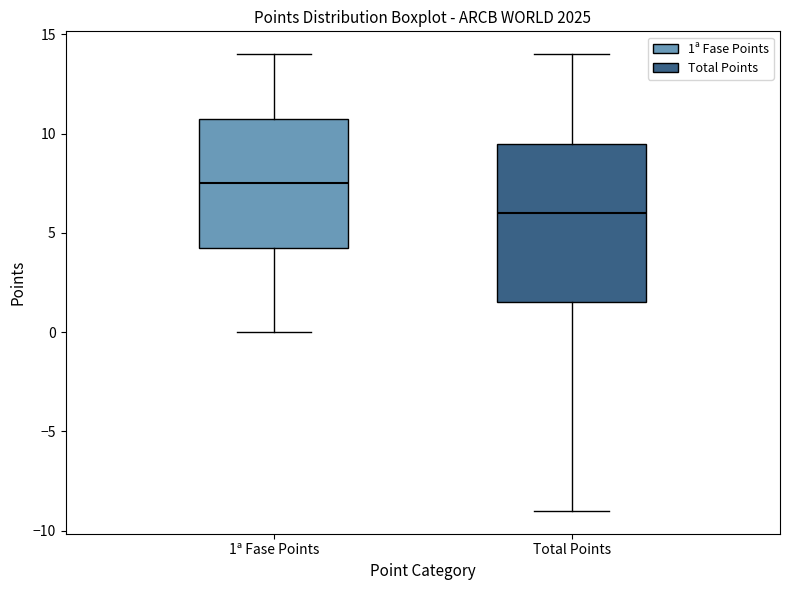

Reading left to right, read every box against the y-axis: the position of its median line, the range the box covers, and the ends of its whiskers. The values are not printed on the chart, so give them approximately, as read against the axis.

1ª Fase Points: median 7.5, box 4.5 to 11.0, whiskers 0.0 to 14.0
Total Points: median 6.0, box 1.5 to 9.5, whiskers -9.0 to 14.0